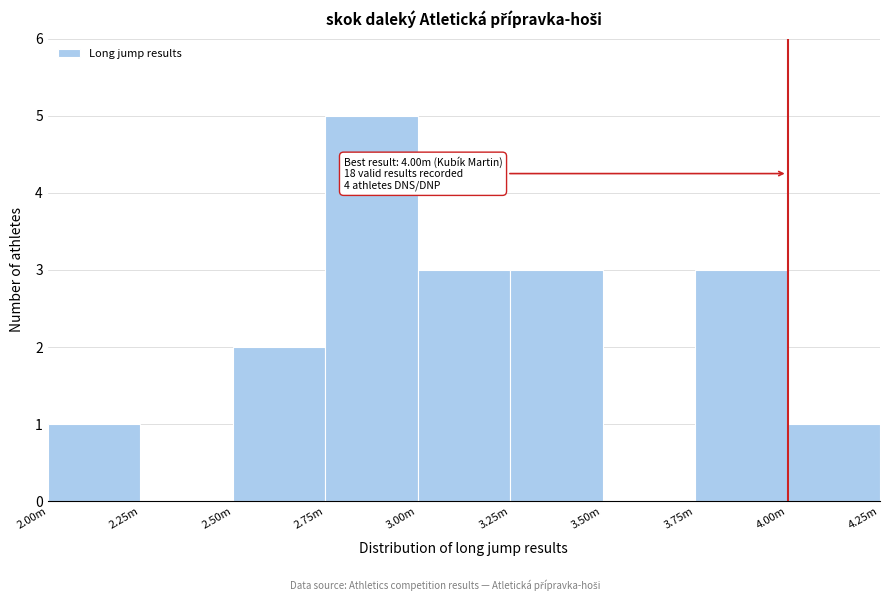

Reading right to left, transcribe all the data shown in this chart.

4.00m=1	3.75m=3	3.50m=0	3.25m=3	3.00m=3	2.75m=5	2.50m=2	2.25m=0	2.00m=1